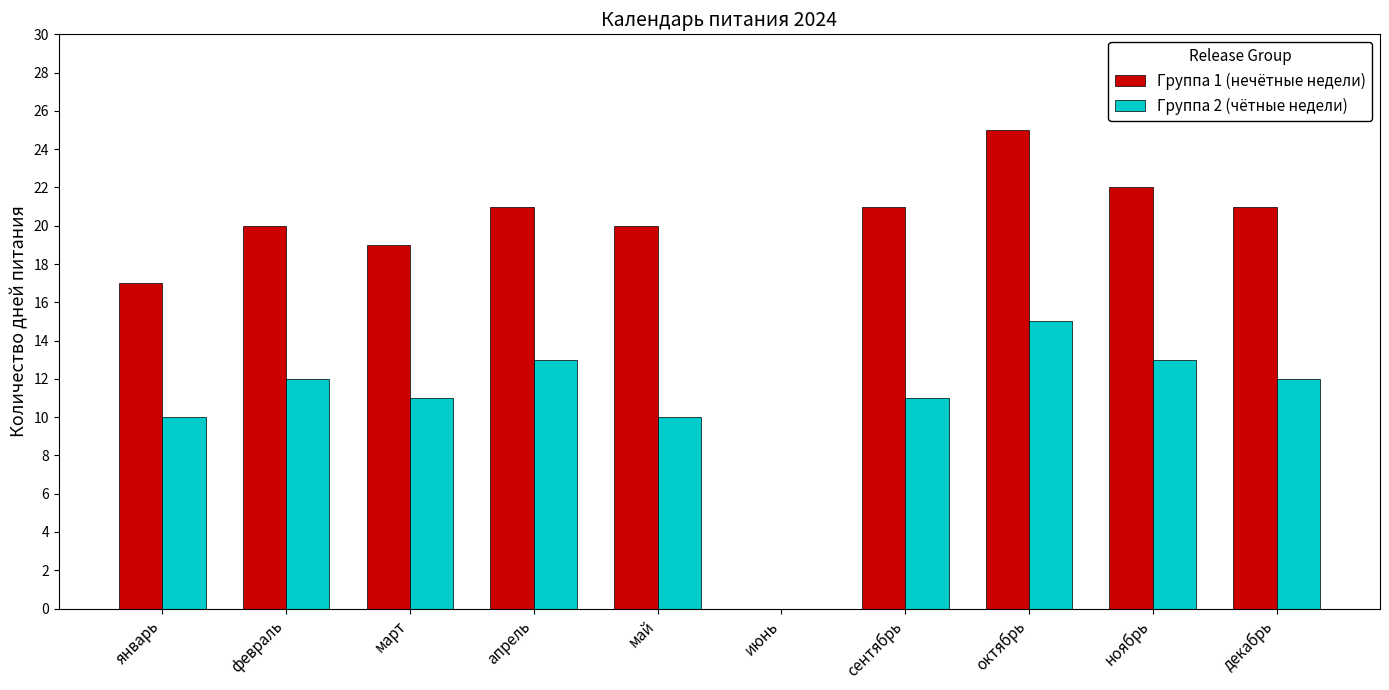

What is the sum of the Группа 1 (нечётные недели) values at март and январь?

36